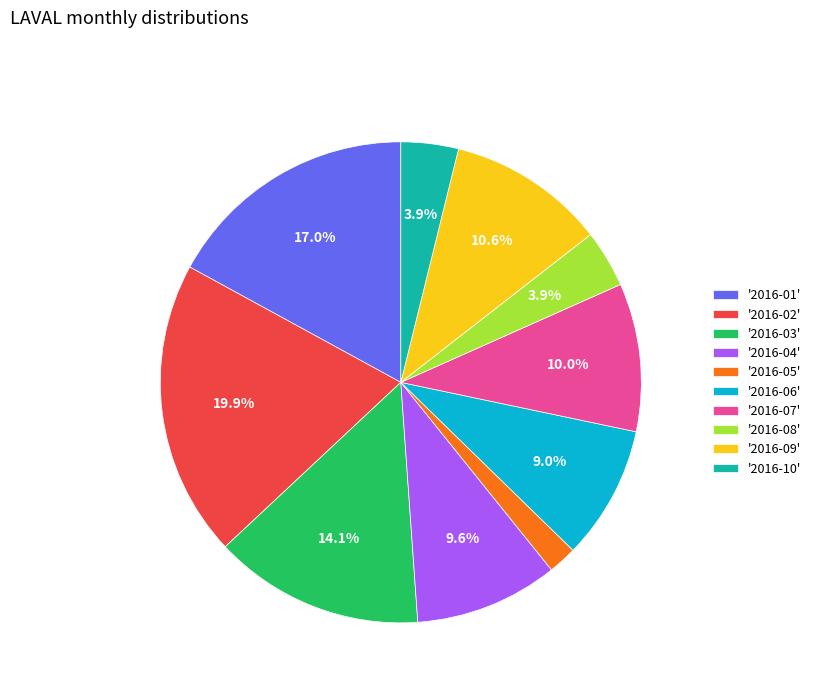

Between '2016-08' and '2016-07', which is larger?

'2016-07'